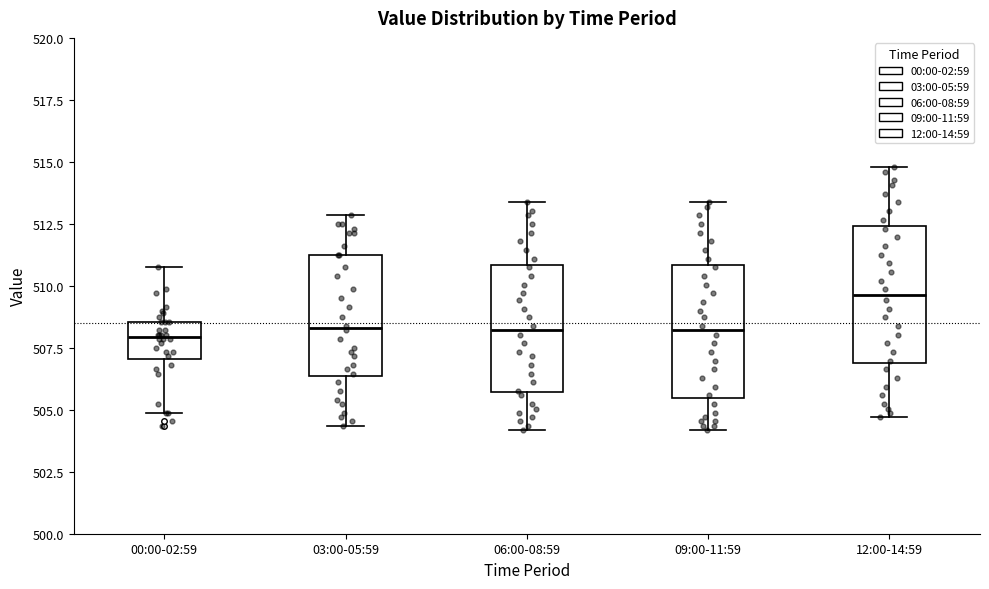

Where is the upper edge of the box for 09:00-11:59 on the y-axis? The values are not printed on the chart, so give them approximately, as read against the axis.

511.0